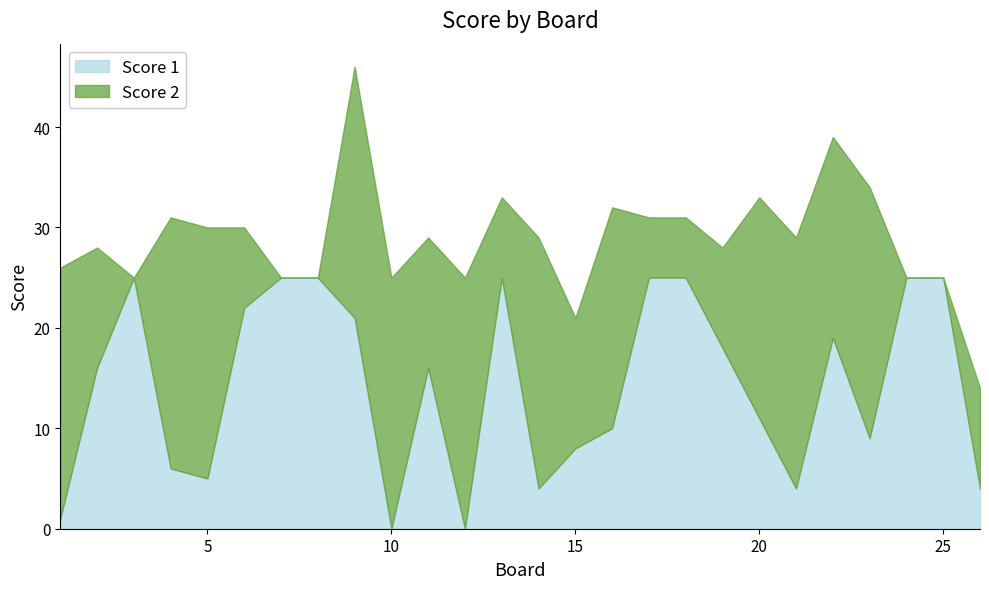

Rank the series by their average value, from lowest to highest.

Score 1, Score 2